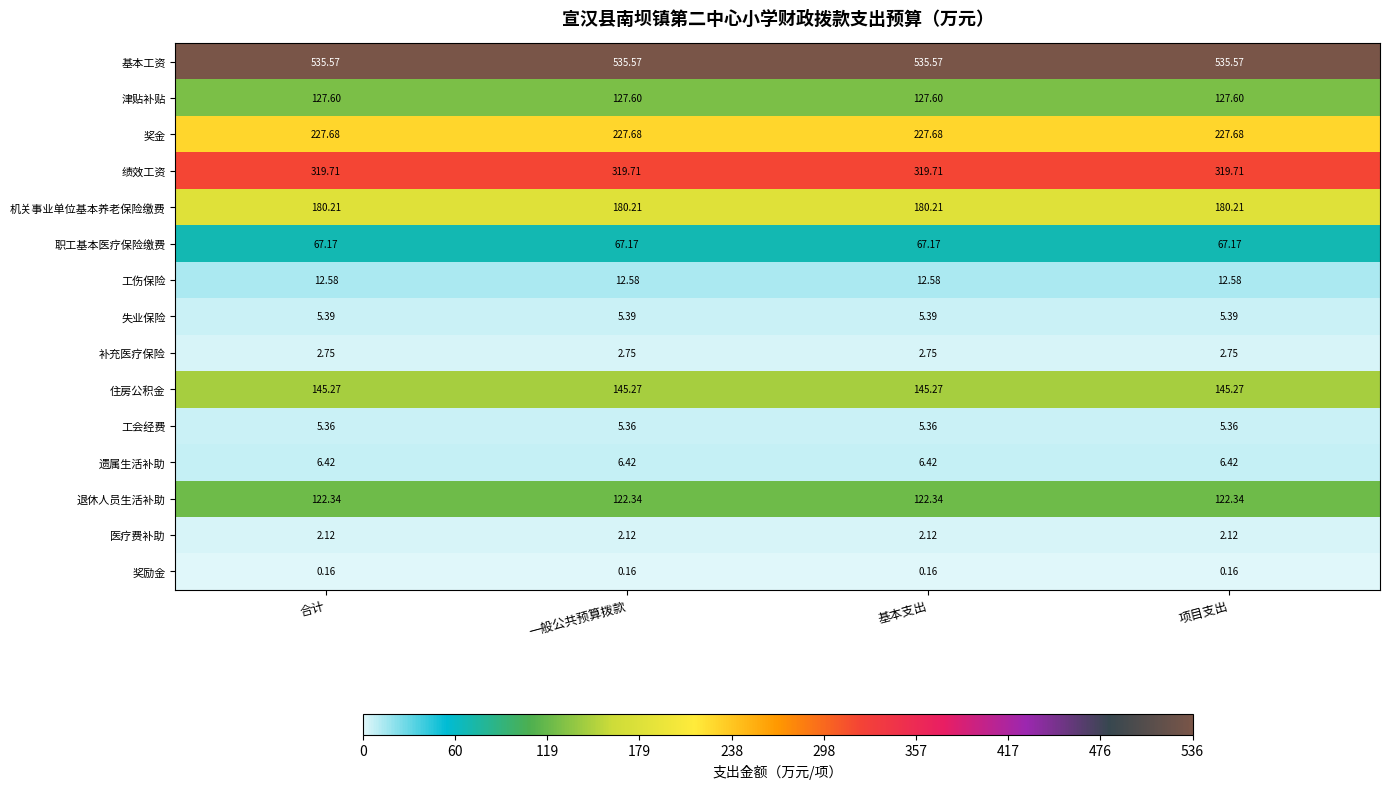

Is the value of 补充医疗保险 at 项目支出 greater than the value of 绩效工资 at 基本支出?

No